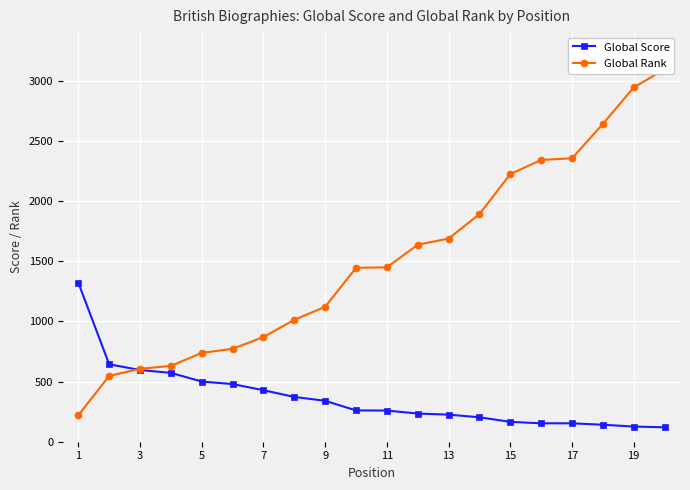

At which label does Global Score first exceed 260?

1